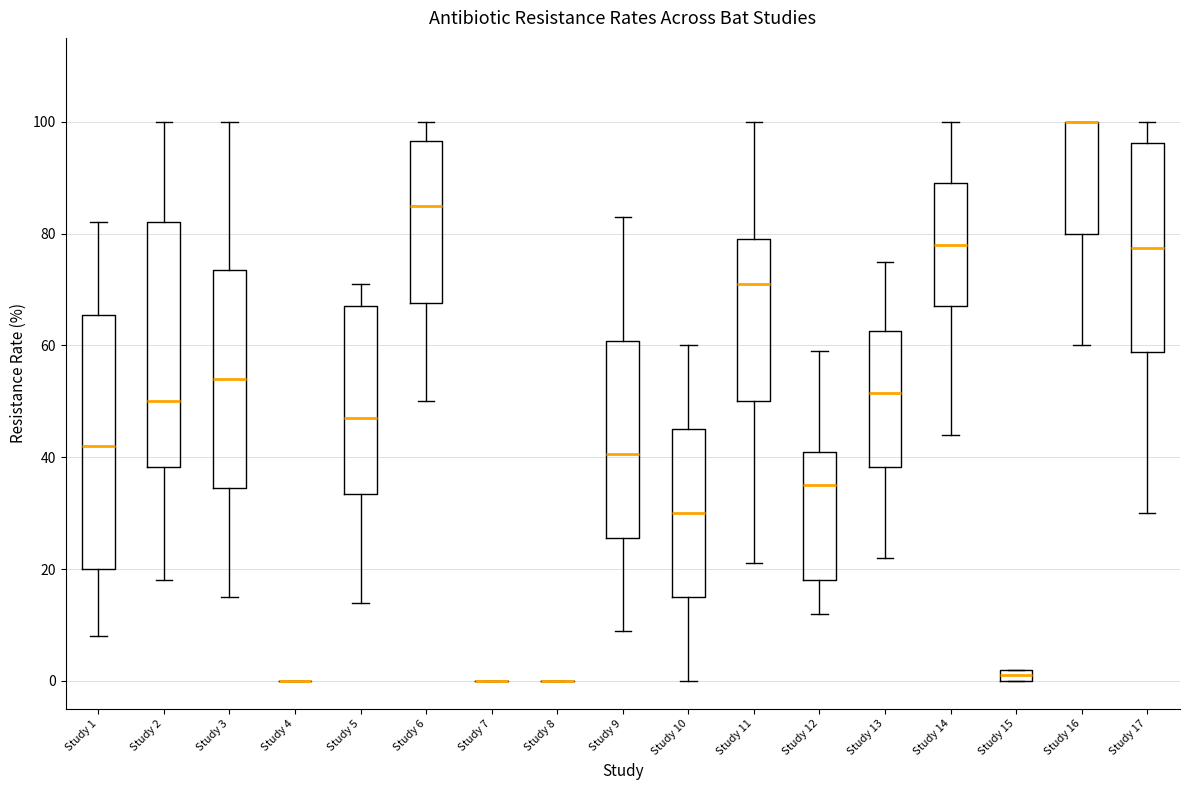

Where is the lower edge of the box for Study 16 on the y-axis? The values are not printed on the chart, so give them approximately, as read against the axis.

80